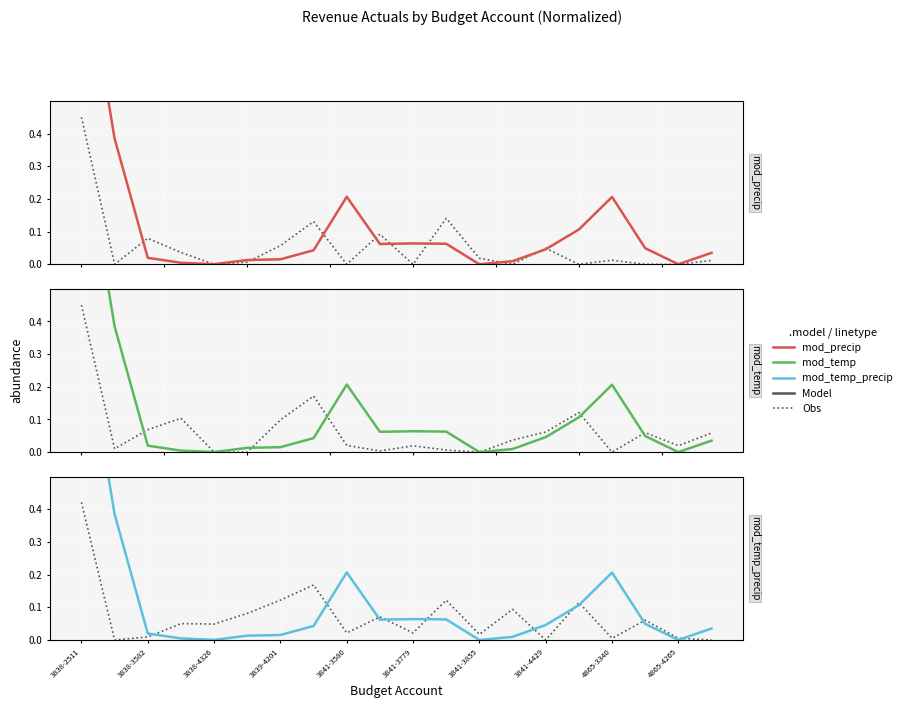

How many positive values does the mod_temp_precip series have?

19